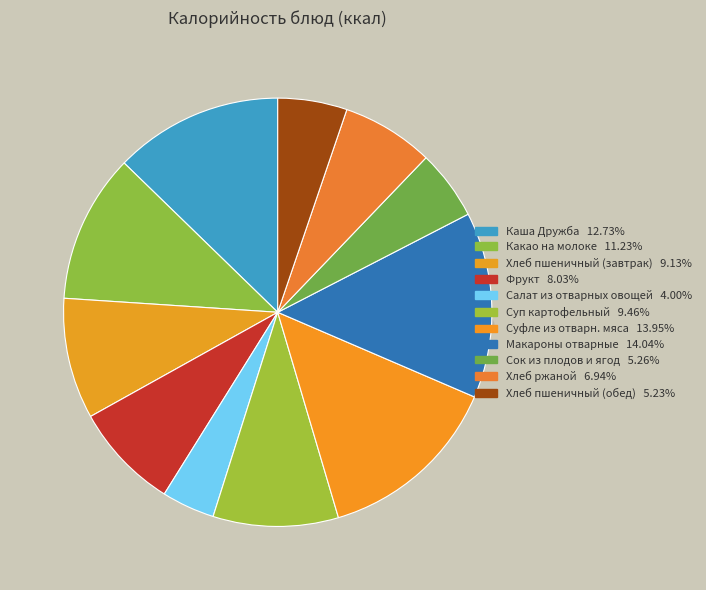

To the nearest percent, what percentage of the pie is Макароны отварные?

14%